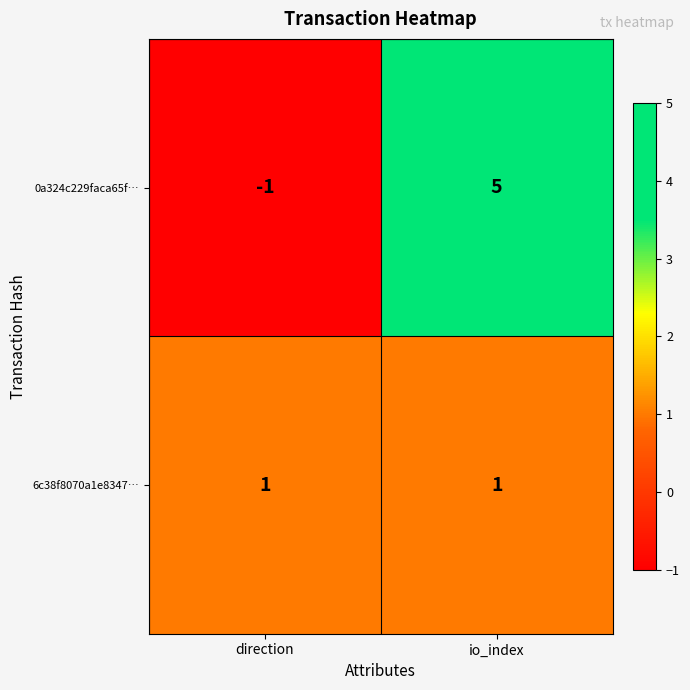

What is the maximum value shown in the chart?

5